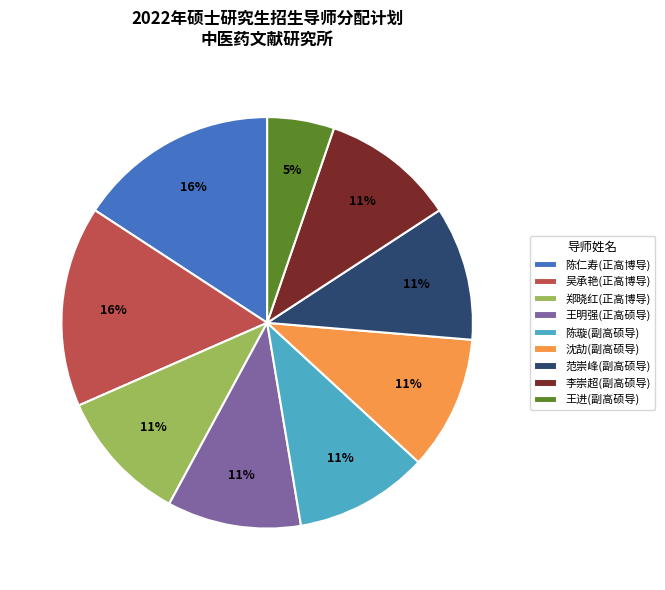

What is the ratio of the value at 沈劼(副高硕导) to the value at 陈仁寿(正高博导)?

0.7